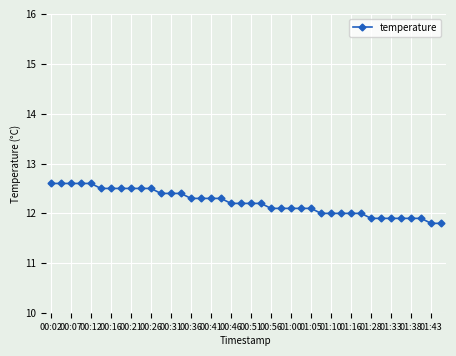

What is the average value?

12.2